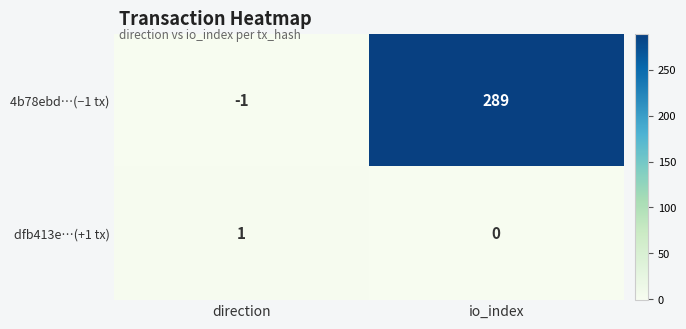

What is the difference between the 4b78ebd…(−1 tx) values at io_index and direction?

290